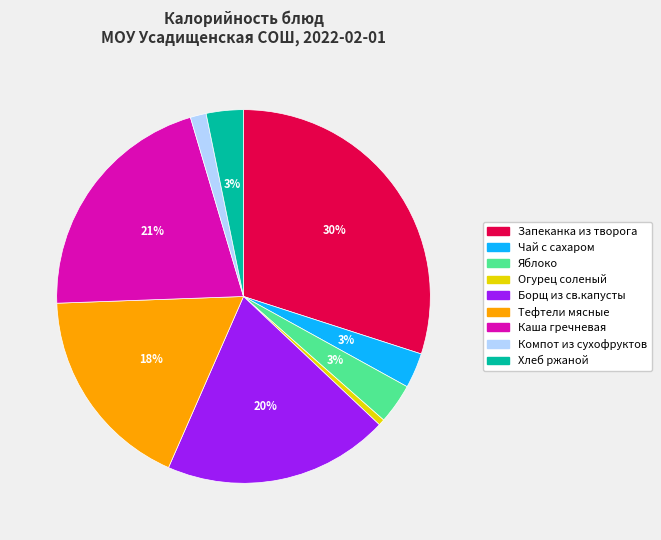

Does Запеканка из творога represent more than half of the total?

No